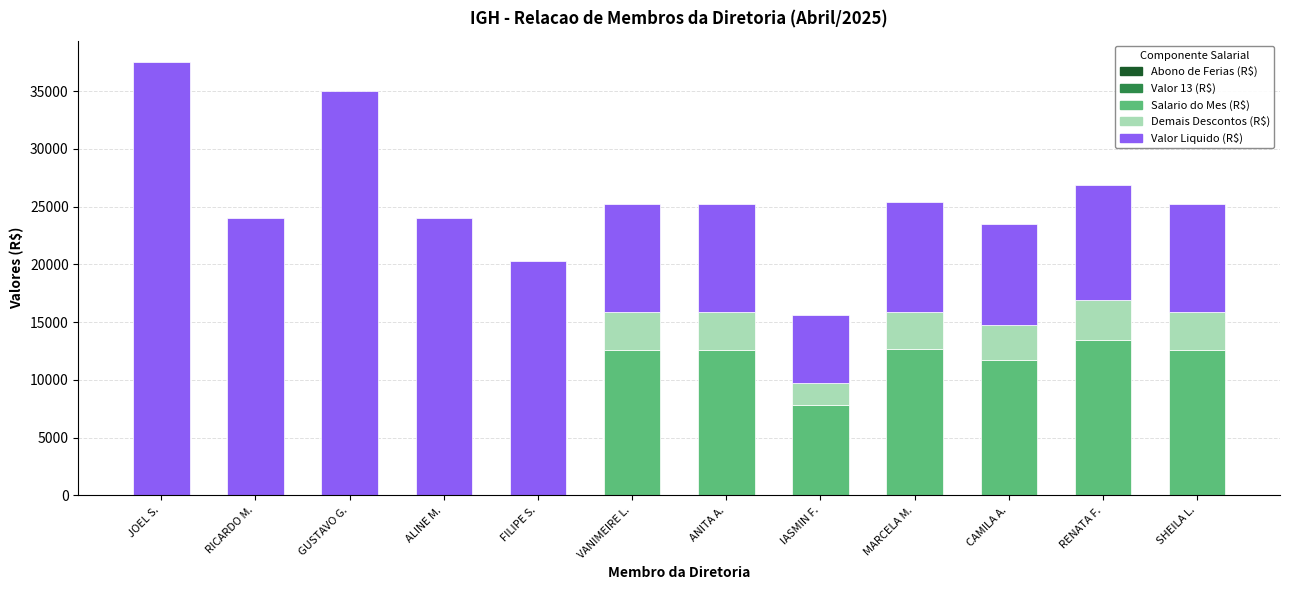

What value does the Salario do Mes (R$) series have at MARCELA M.?

12693.5